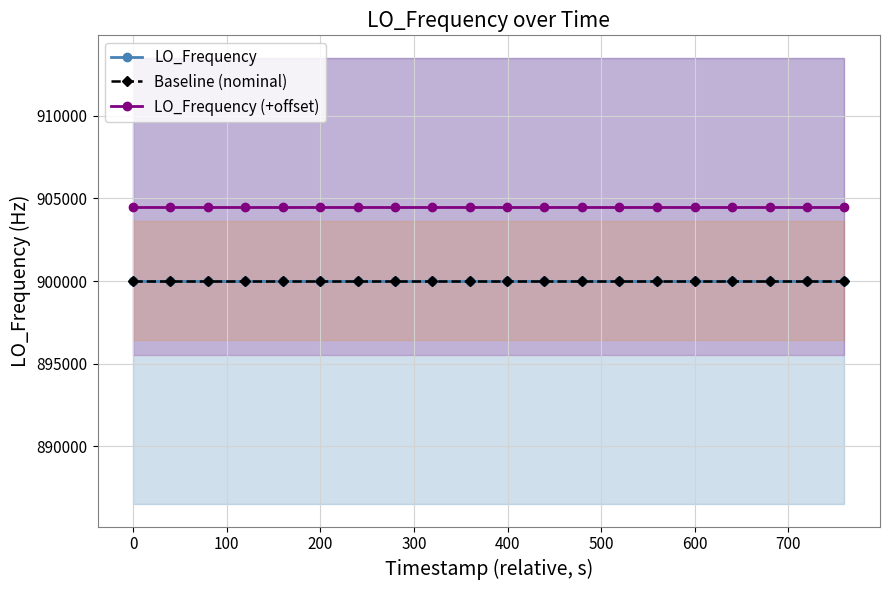

What are all the series names shown in the legend?

LO_Frequency, Baseline (nominal), LO_Frequency (+offset)